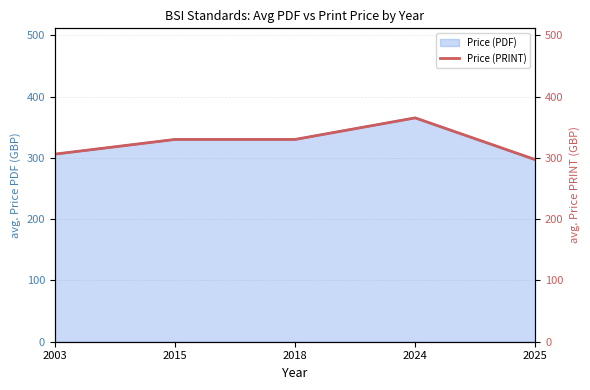

What is the value of the 2nd point from the left?

330.0